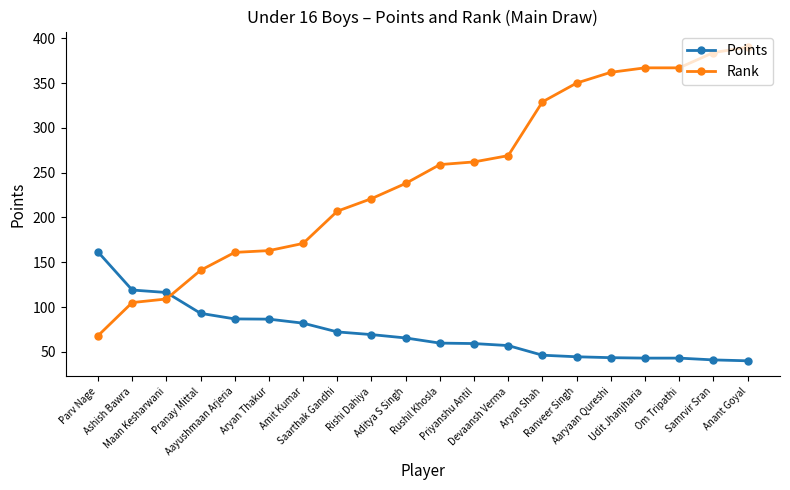

What is the minimum value shown in the chart?

40.0